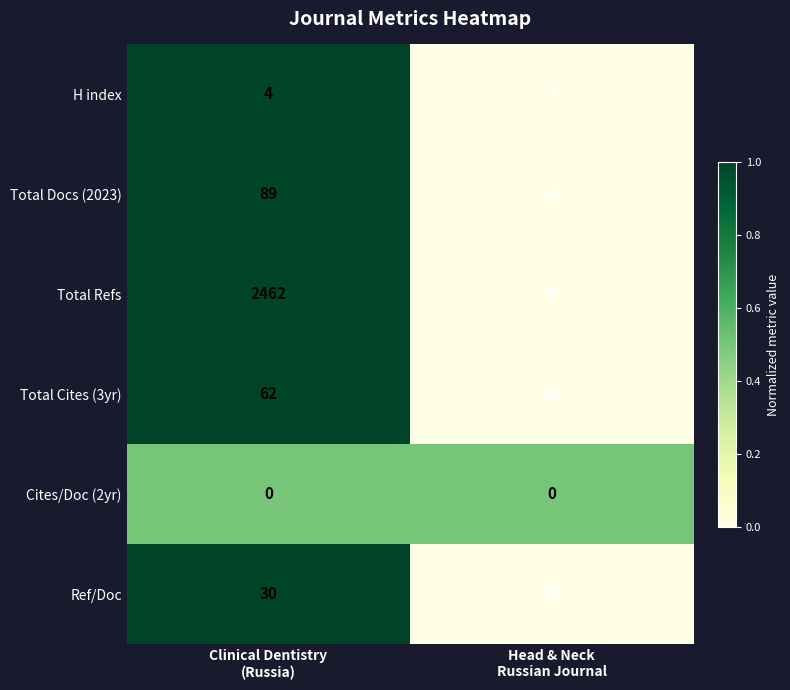

Rank the series by their maximum value, from highest to lowest.

Total Refs, Total Docs (2023), Total Cites (3yr), Ref/Doc, H index, Cites/Doc (2yr)